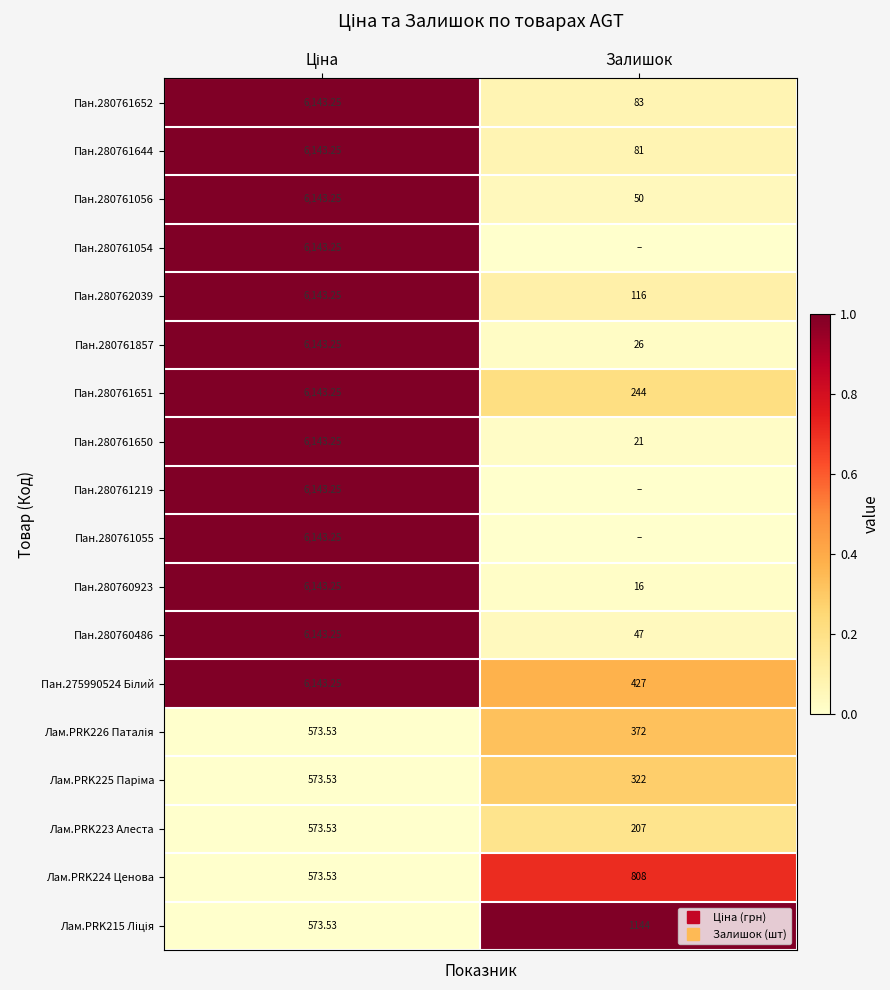

At which category is the sum across all series the highest?

Ціна